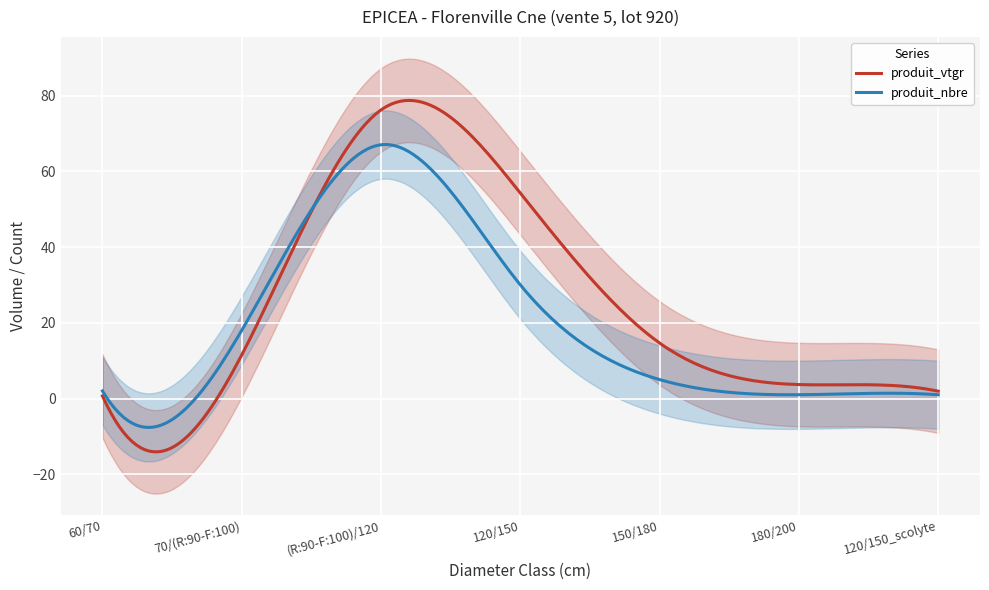

What is the label of the 5th point from the left?

150/180